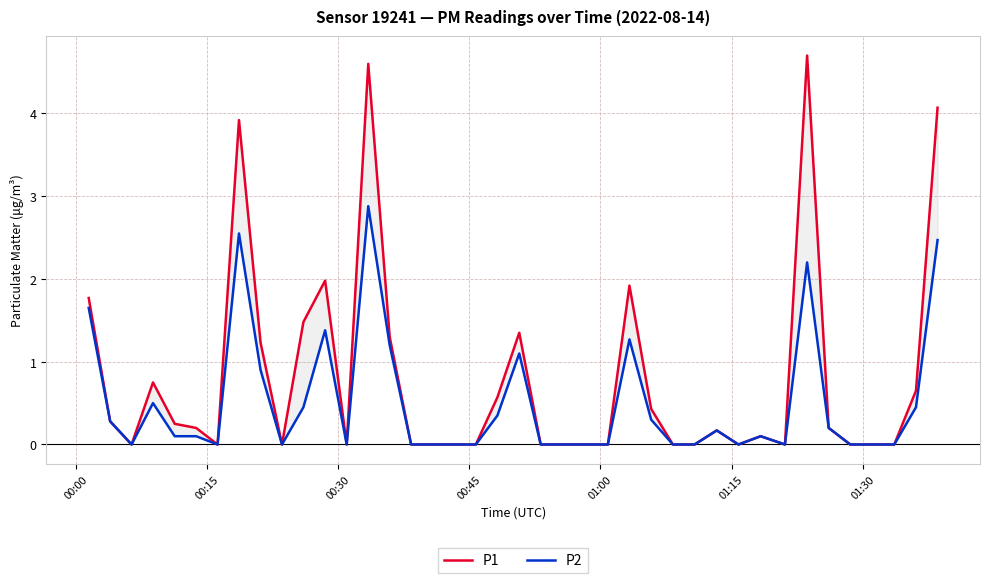

What are all the series names shown in the legend?

P1, P2